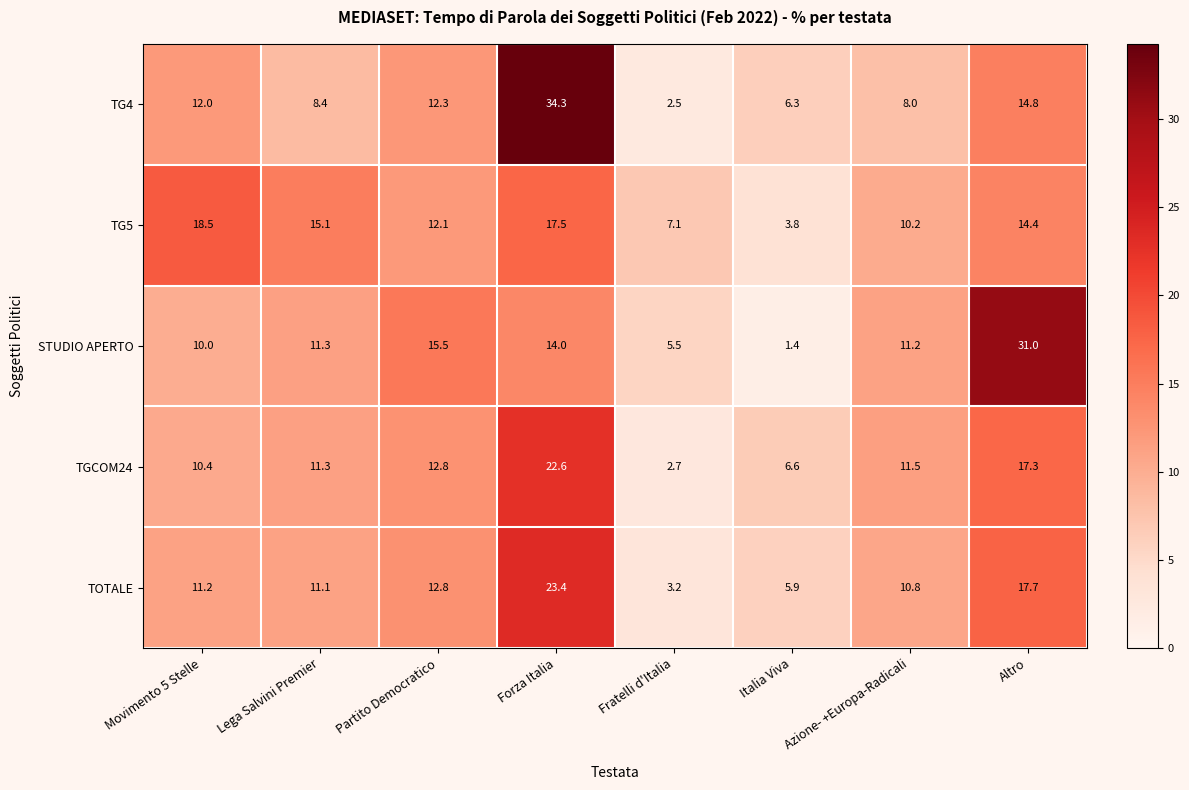

At which label does TG5 reach its peak?

Movimento 5 Stelle